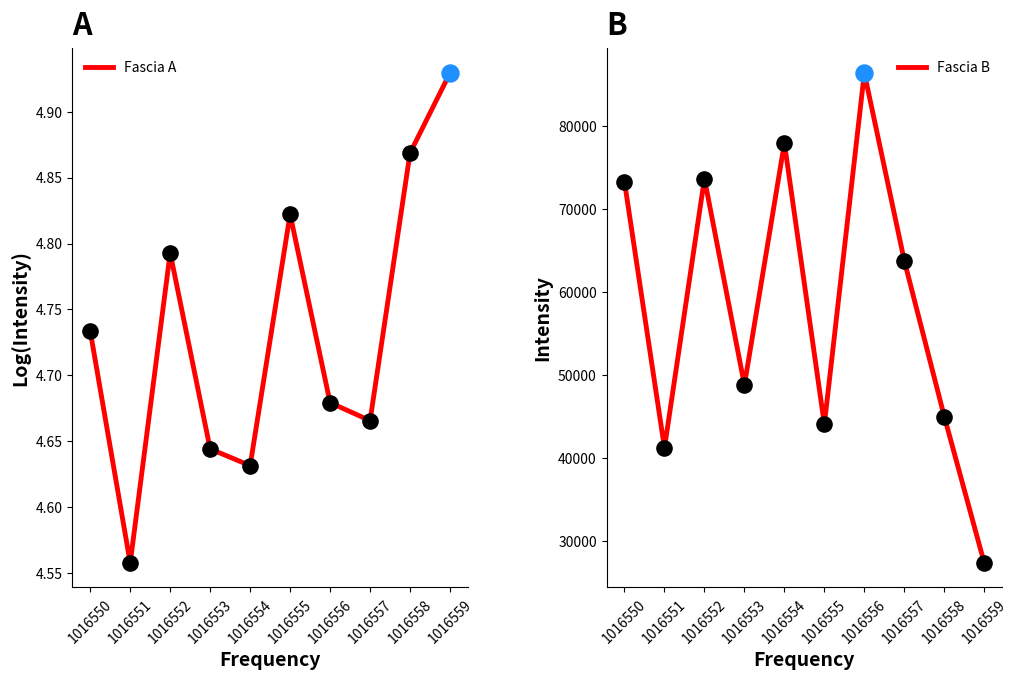

Which series has the widest spread of Y values?

Fascia B